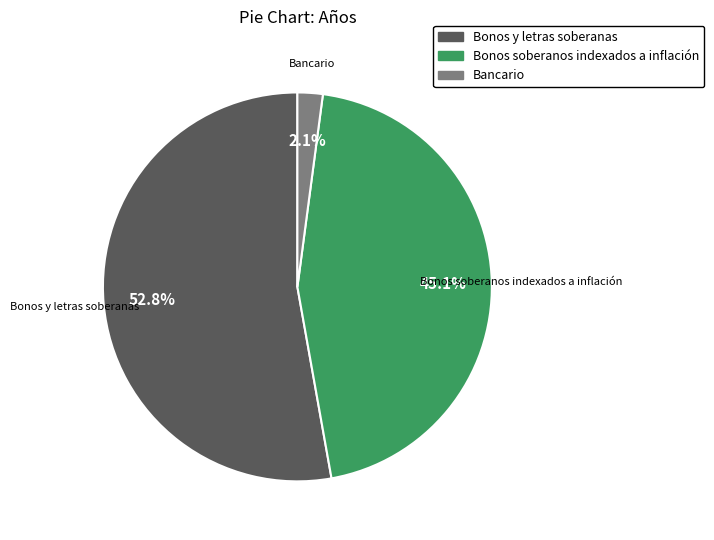

To the nearest percent, what is the combined percentage of Bonos soberanos indexados a inflación and Bancario?

47%